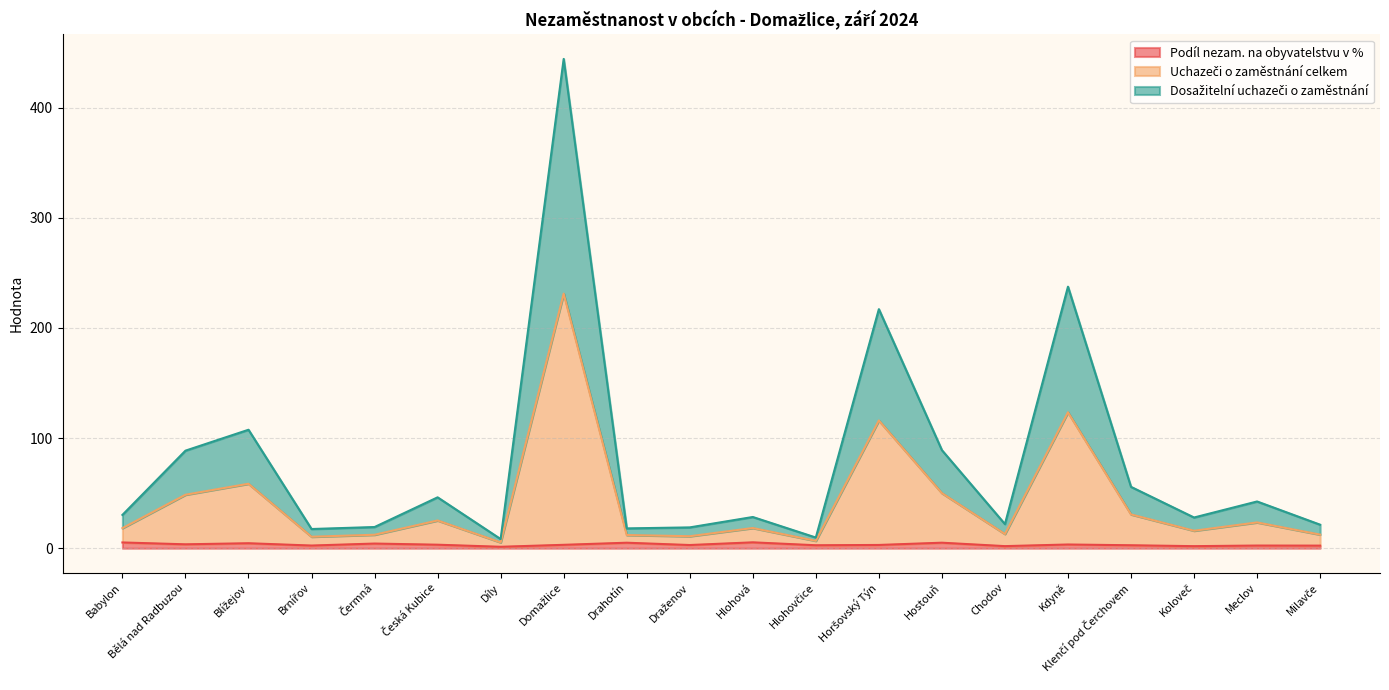

Does the chart display data point markers on the line(s)?

No